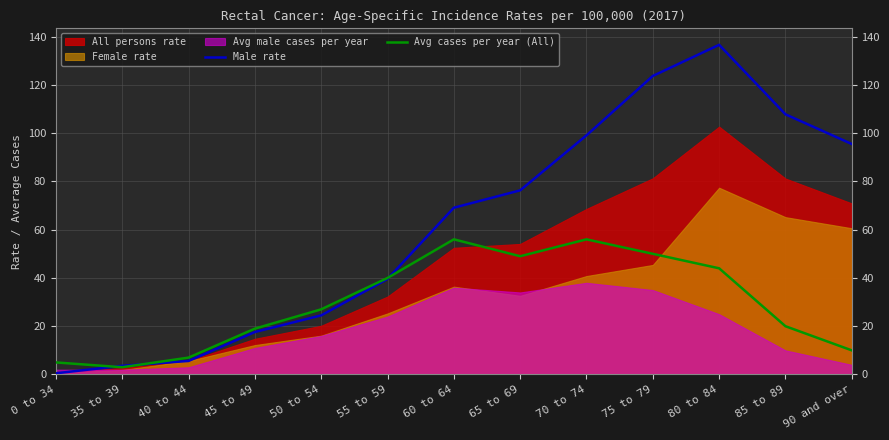

The Male rate series shows 3.6 at 35 to 39. True or false?

True